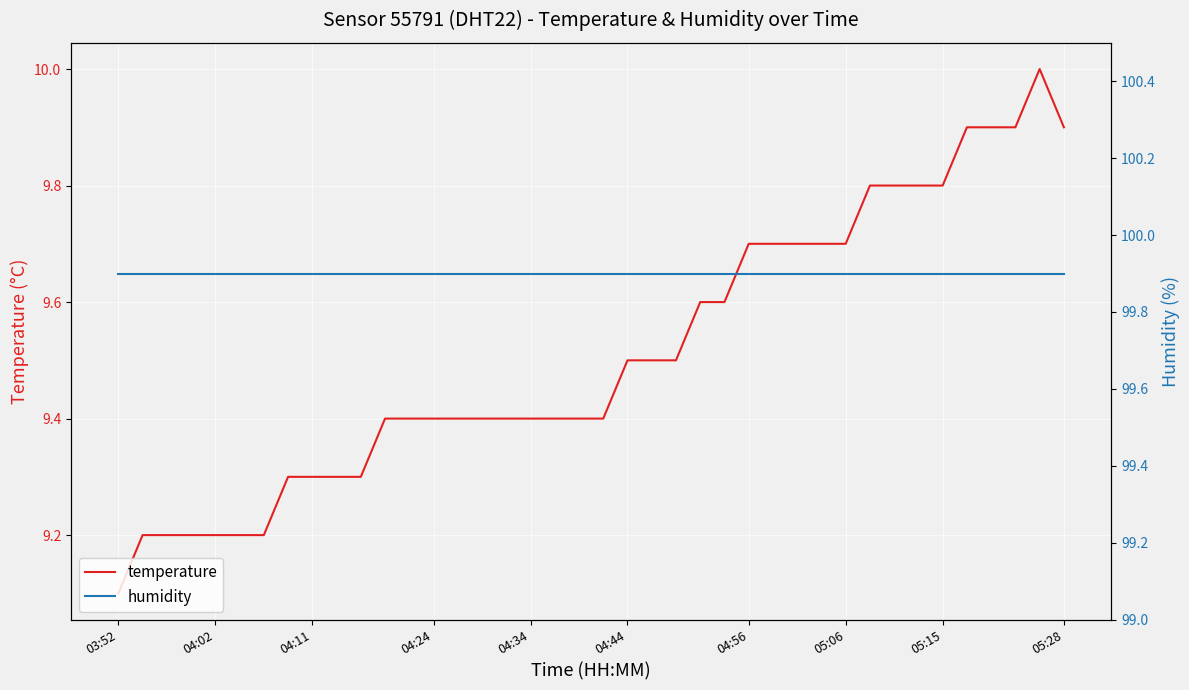

The temperature series shows 3.2 at 03:52. True or false?

False